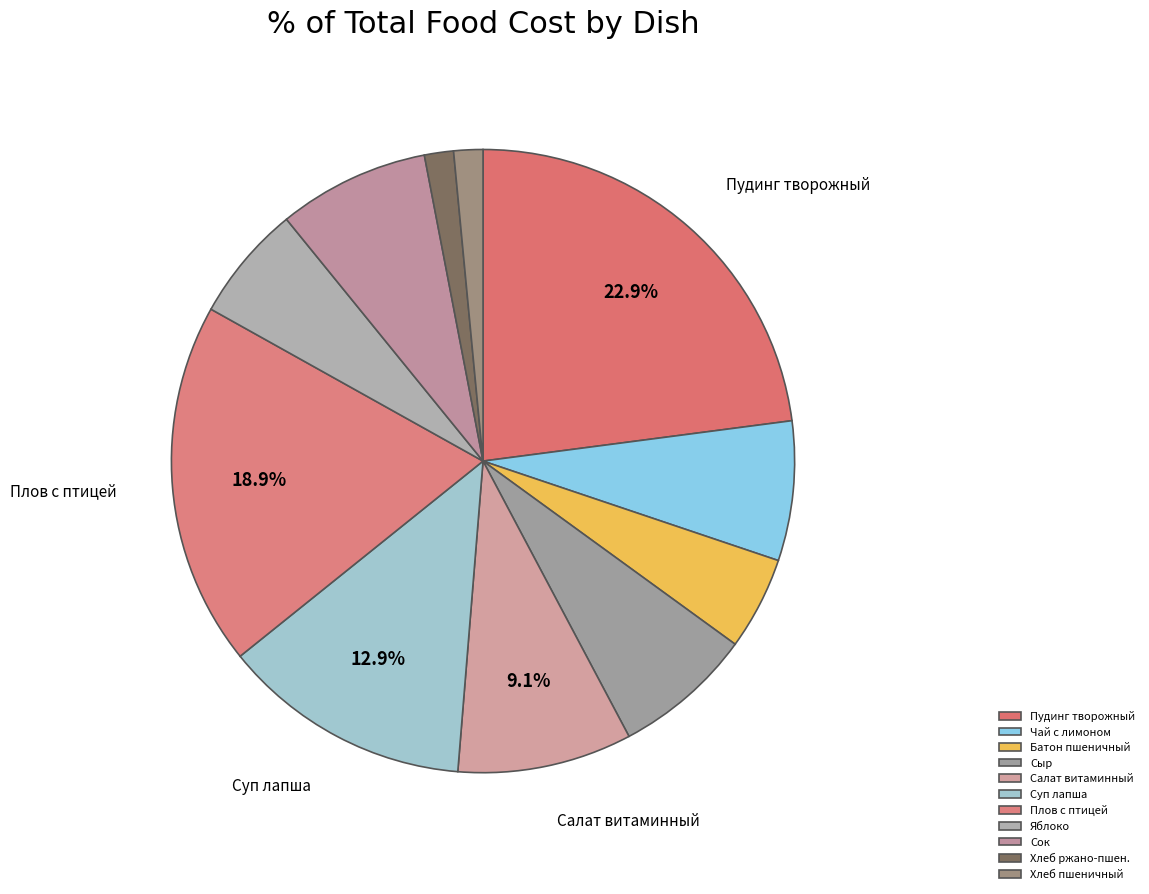

To the nearest percent, what portion does Яблоко represent?

6%